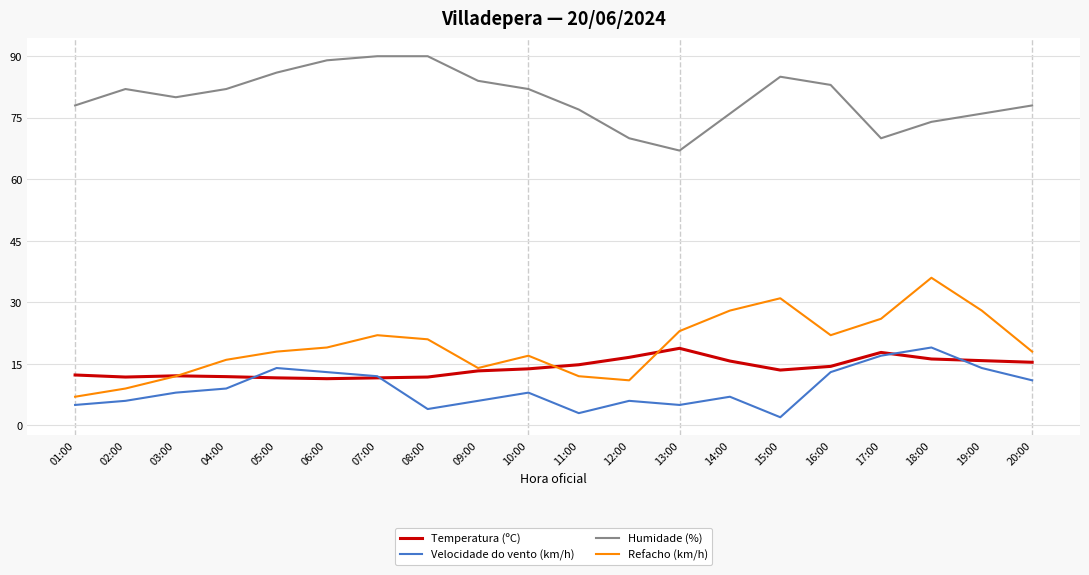

What is the maximum value shown in the chart?

90.0